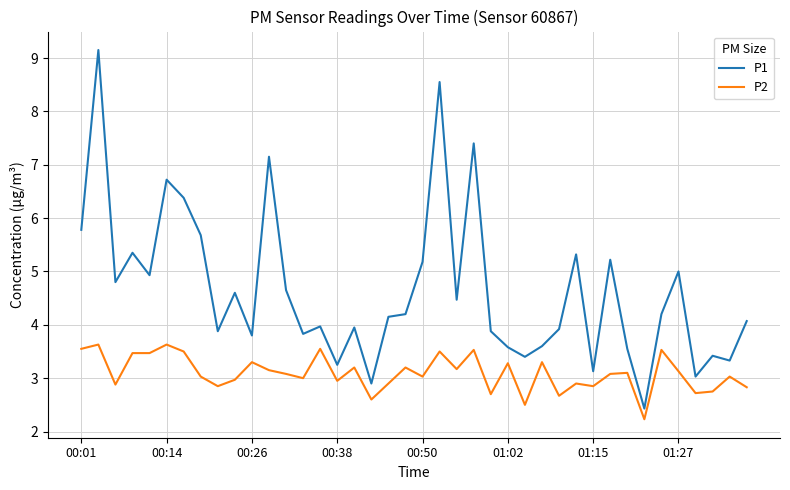

In P1, how many points are higher than both neighbors (excluding endpoints)?

13